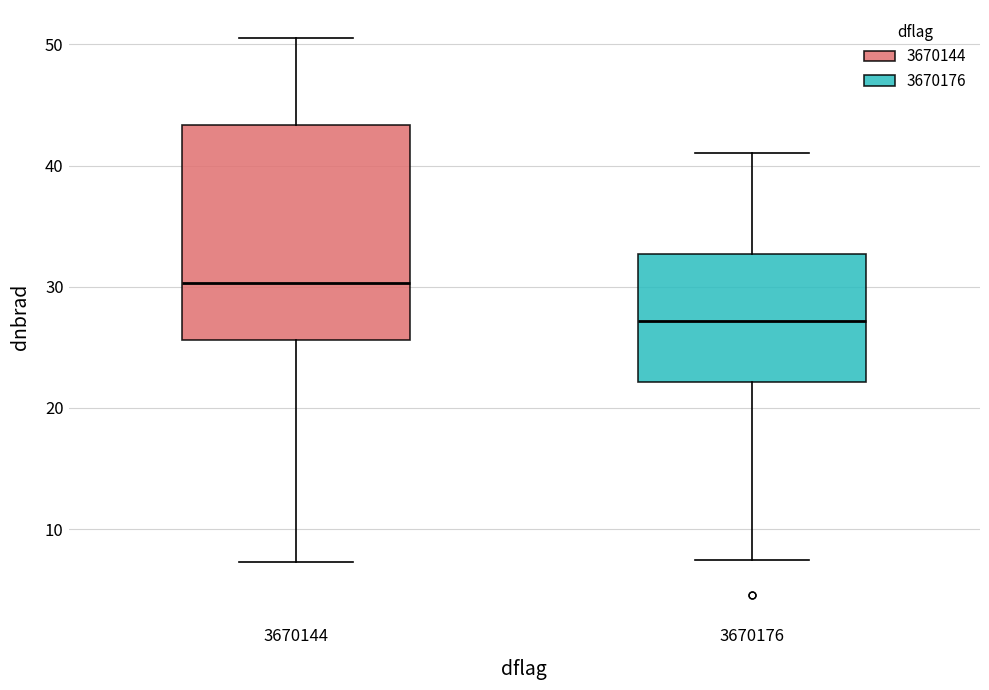

Where does the upper whisker of the box at x = 3670176 end on the y-axis? The values are not printed on the chart, so give them approximately, as read against the axis.

41